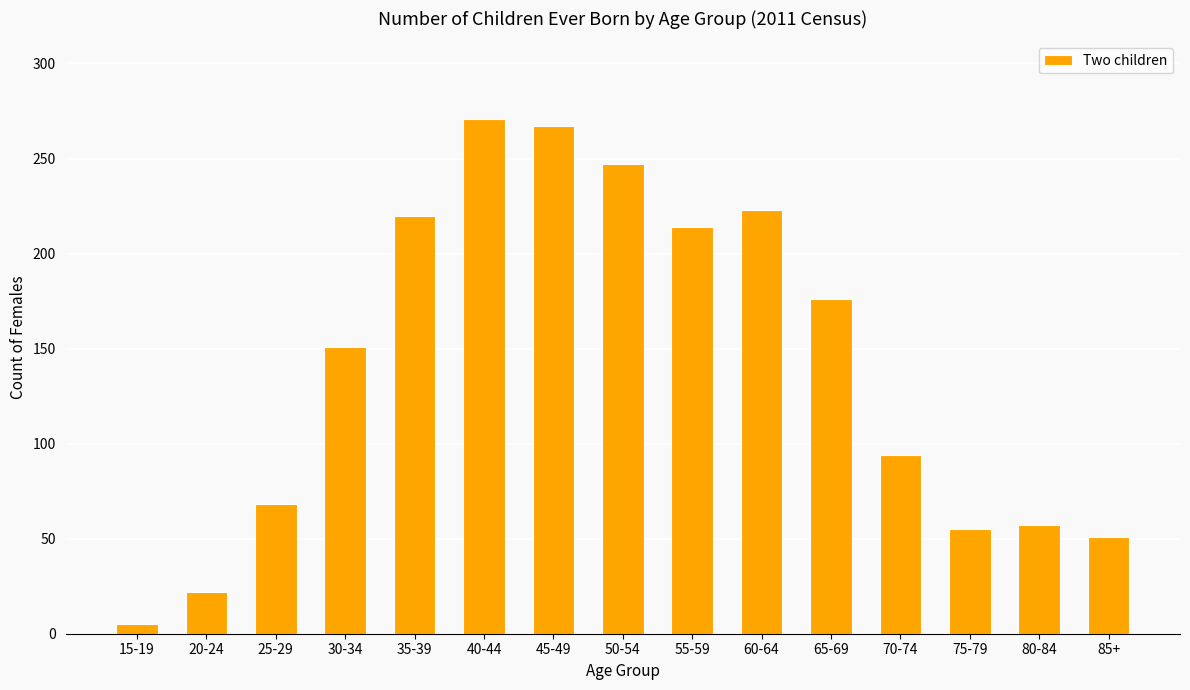

What is the change in value from 15-19 to 40-44?

+266